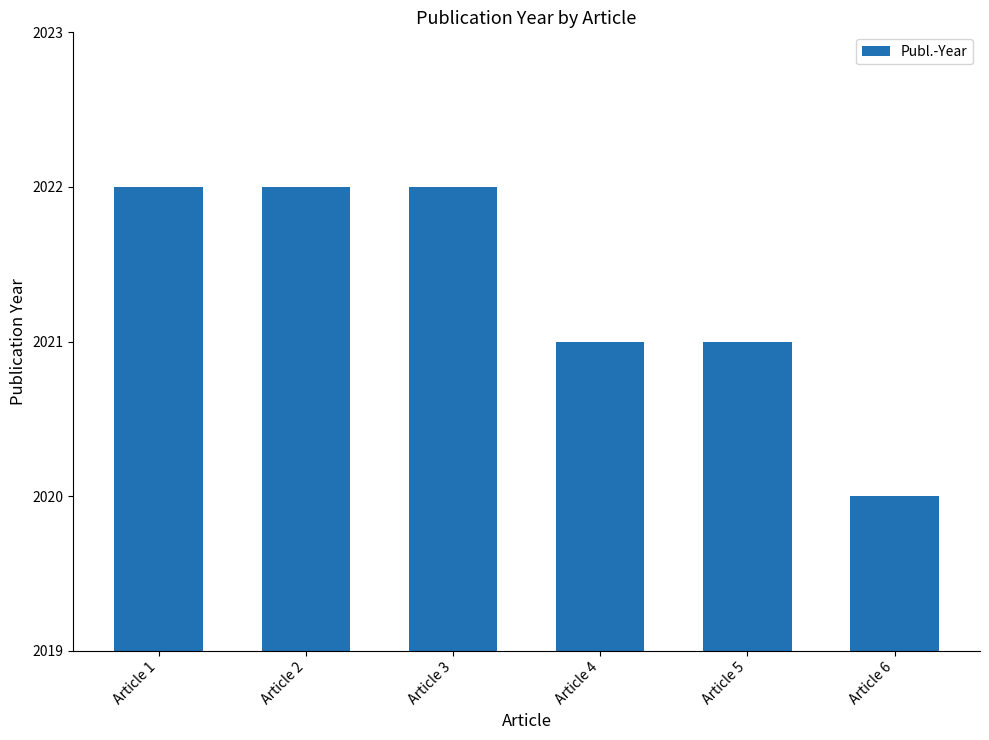

What is the ratio of the value at Article 6 to the value at Article 5?

1.0